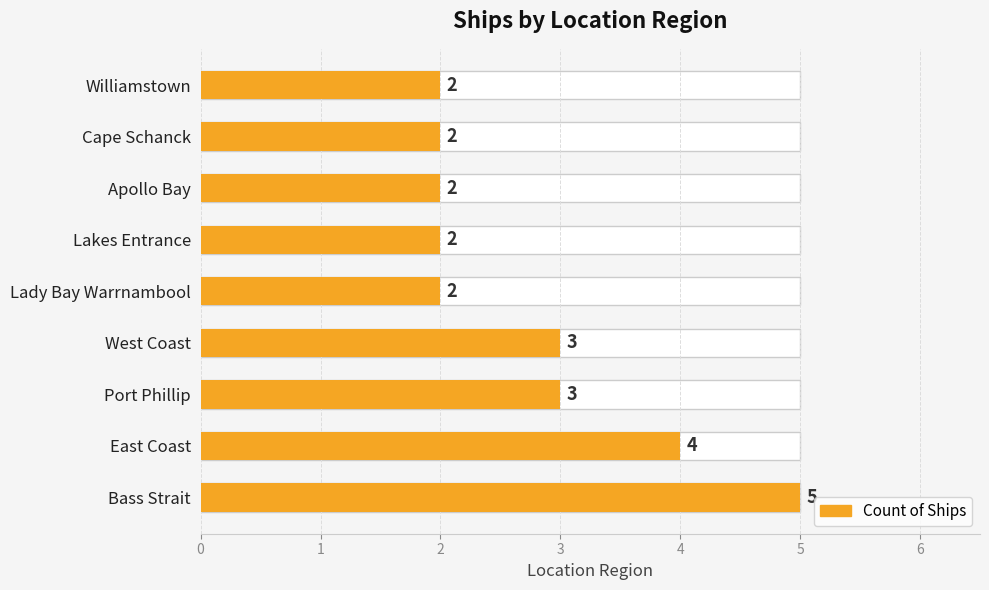

Count the values in the range 2 to 3.

7